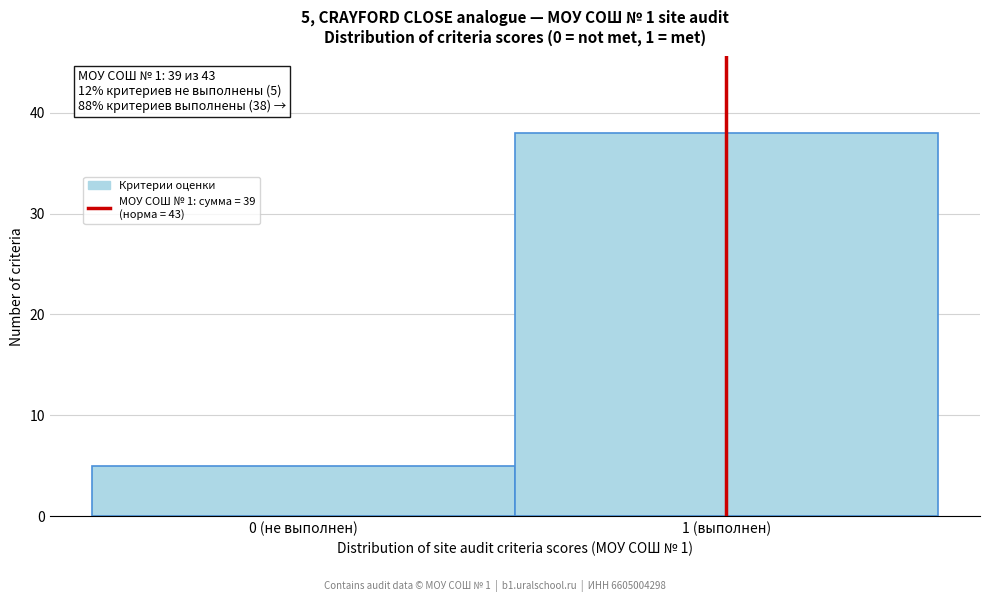

Reading right to left, transcribe all the data shown in this chart.

1 (выполнен)=38	0 (не выполнен)=5